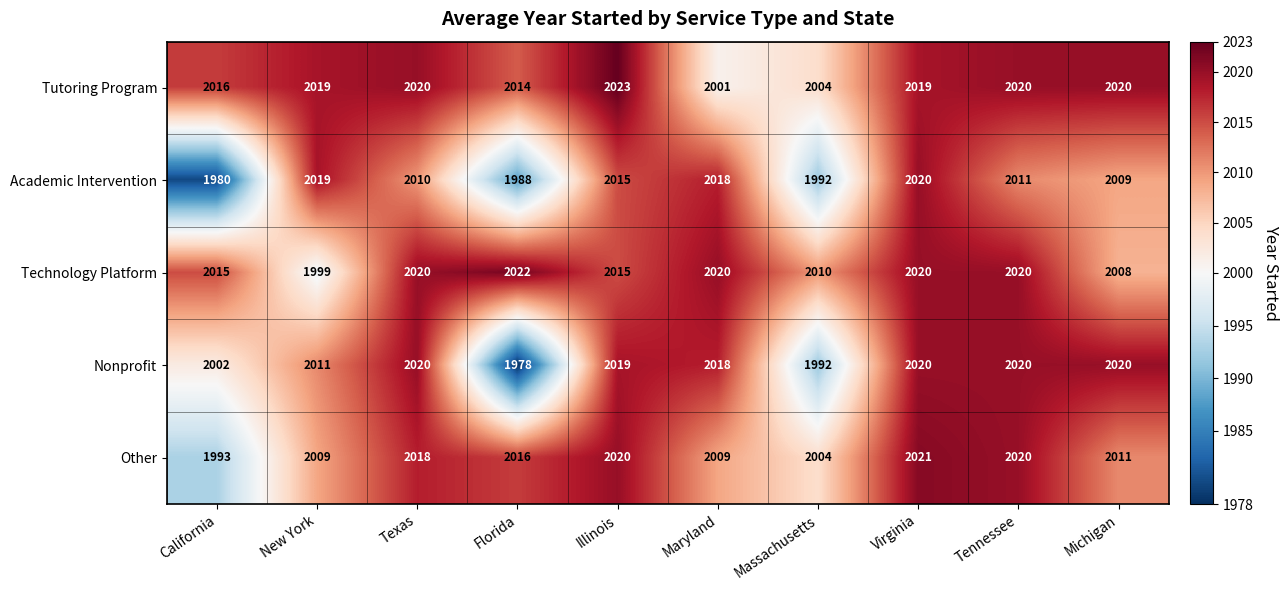

What is the lowest value of the Academic Intervention series?

1980